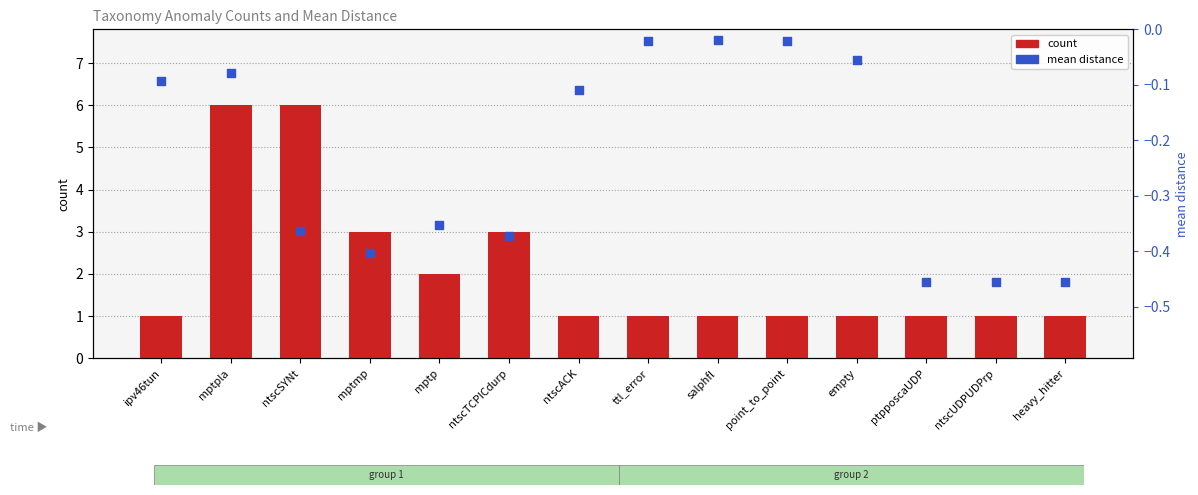

Is the value of count at salphfl greater than the value of mean distance at mptmp?

Yes